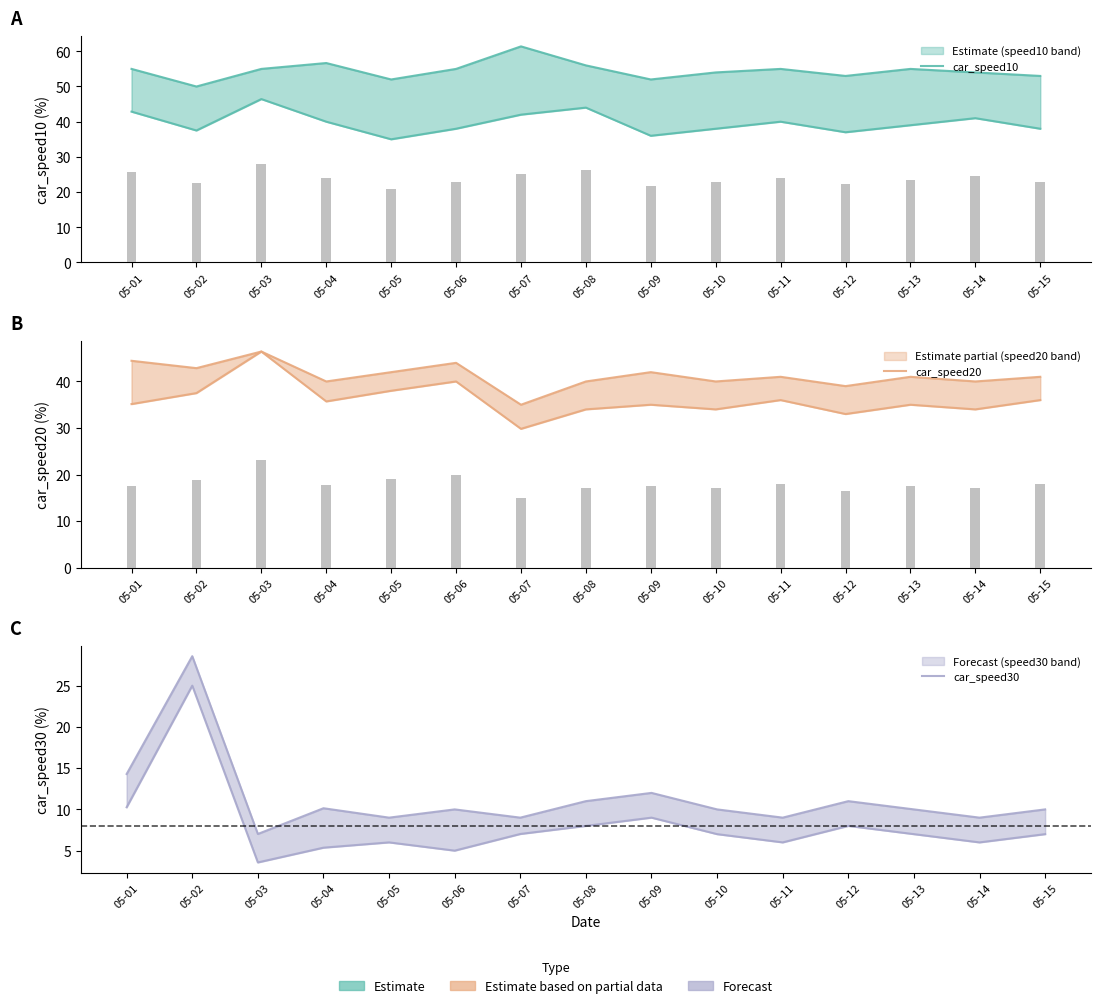

What is the difference between the second highest and second lowest values in the car_speed10 series?

8.0